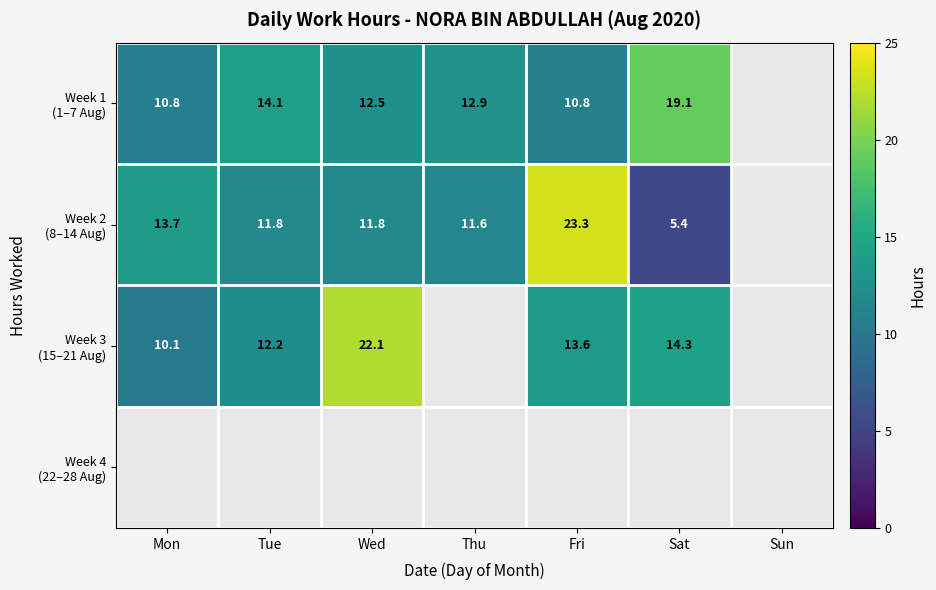

What value does the Week 2 (8–14 Aug) series have at Sat?

5.4